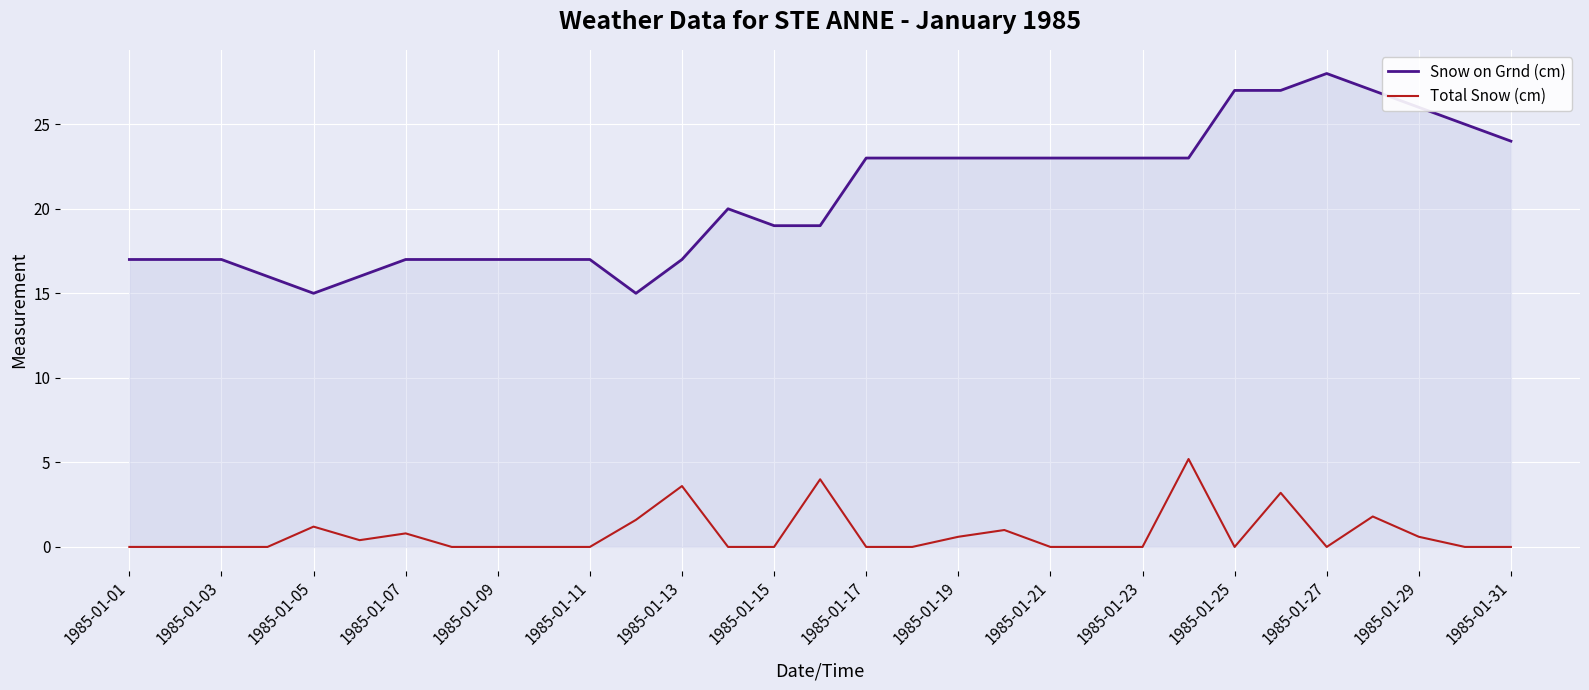

Rank the series by their average value, from highest to lowest.

Snow on Grnd (cm), Total Snow (cm)